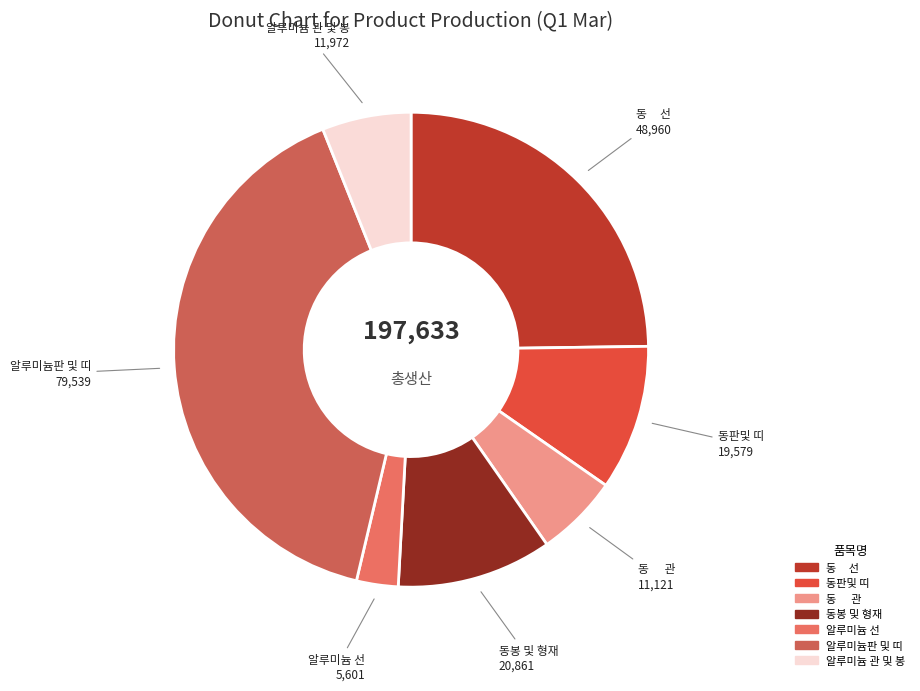

How many slices are in this pie chart?

7